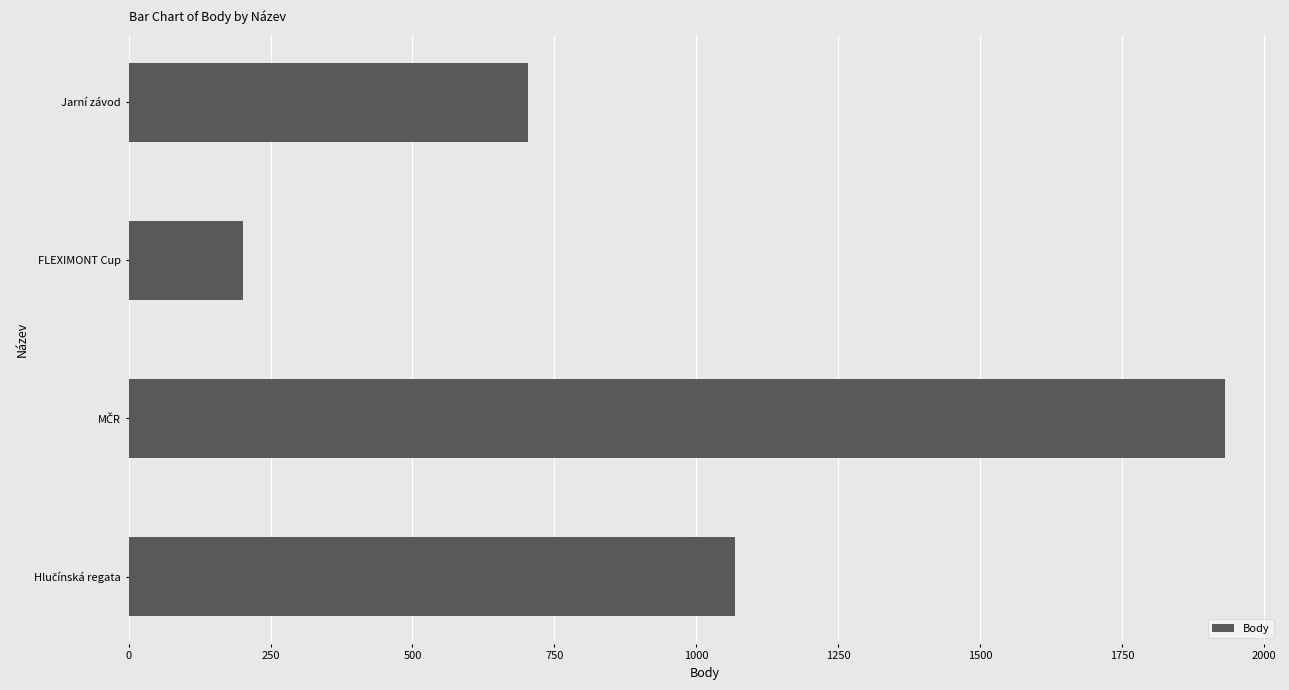

Between FLEXIMONT Cup and Jarní závod, which is larger?

Jarní závod